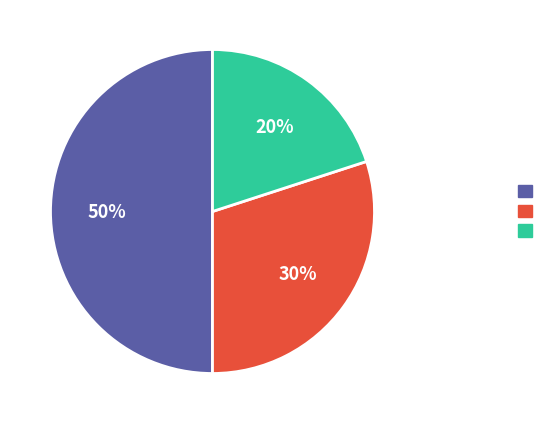

To the nearest percent, what is the difference between the largest and smallest slice percentages?

30%